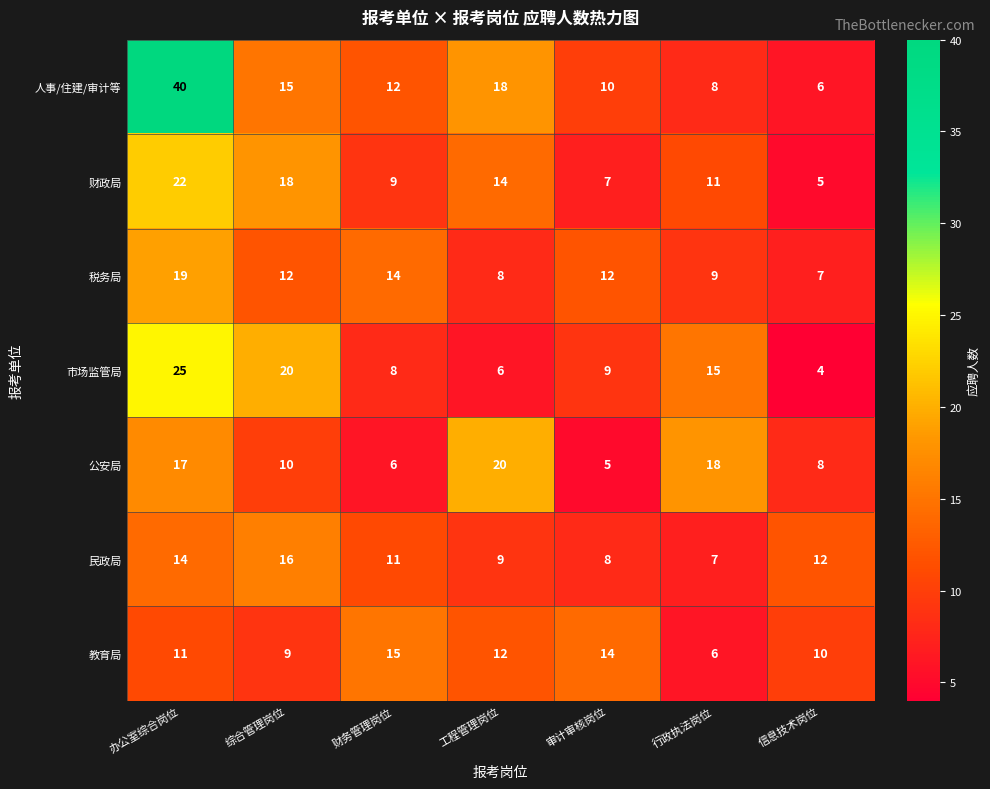

Count the number of data series in this chart.

7